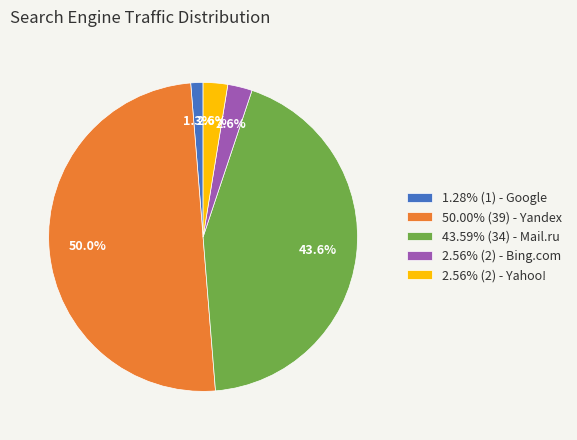

How many segments does this pie chart have?

5